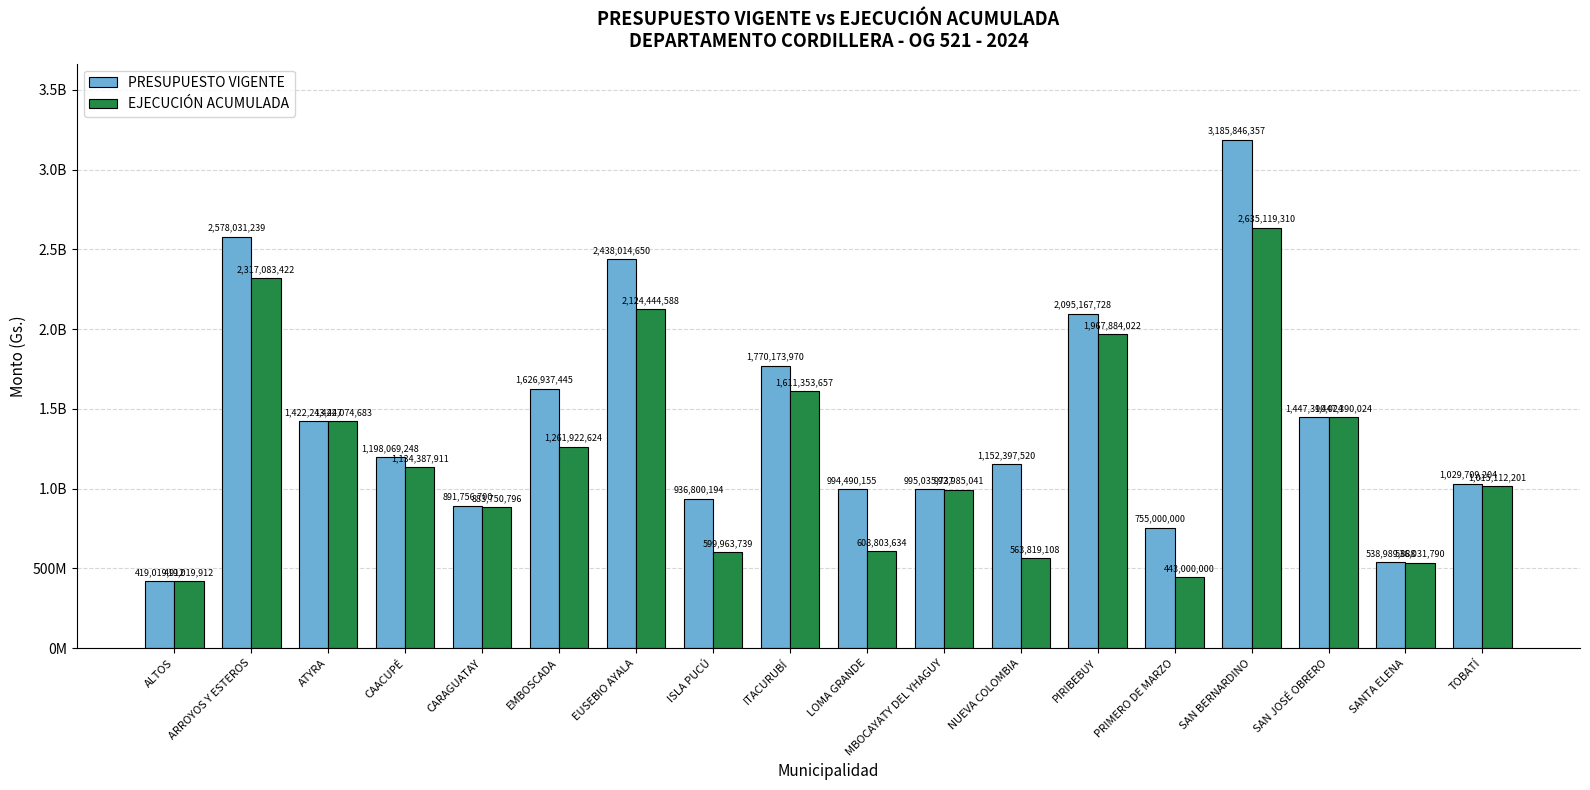

Which series has the largest total across all categories?

PRESUPUESTO VIGENTE